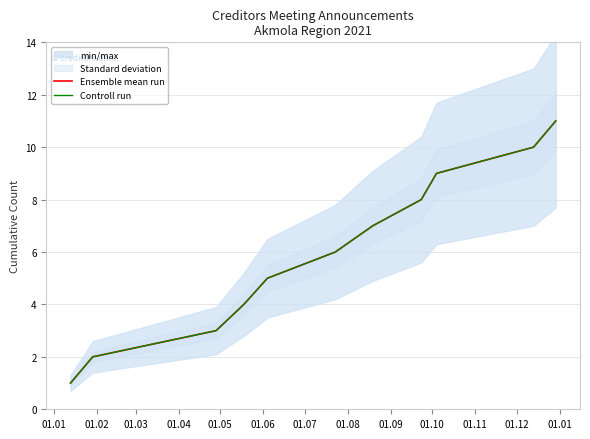

Rank the series at 01.11 from lowest to highest value.

Ensemble mean run, Controll run